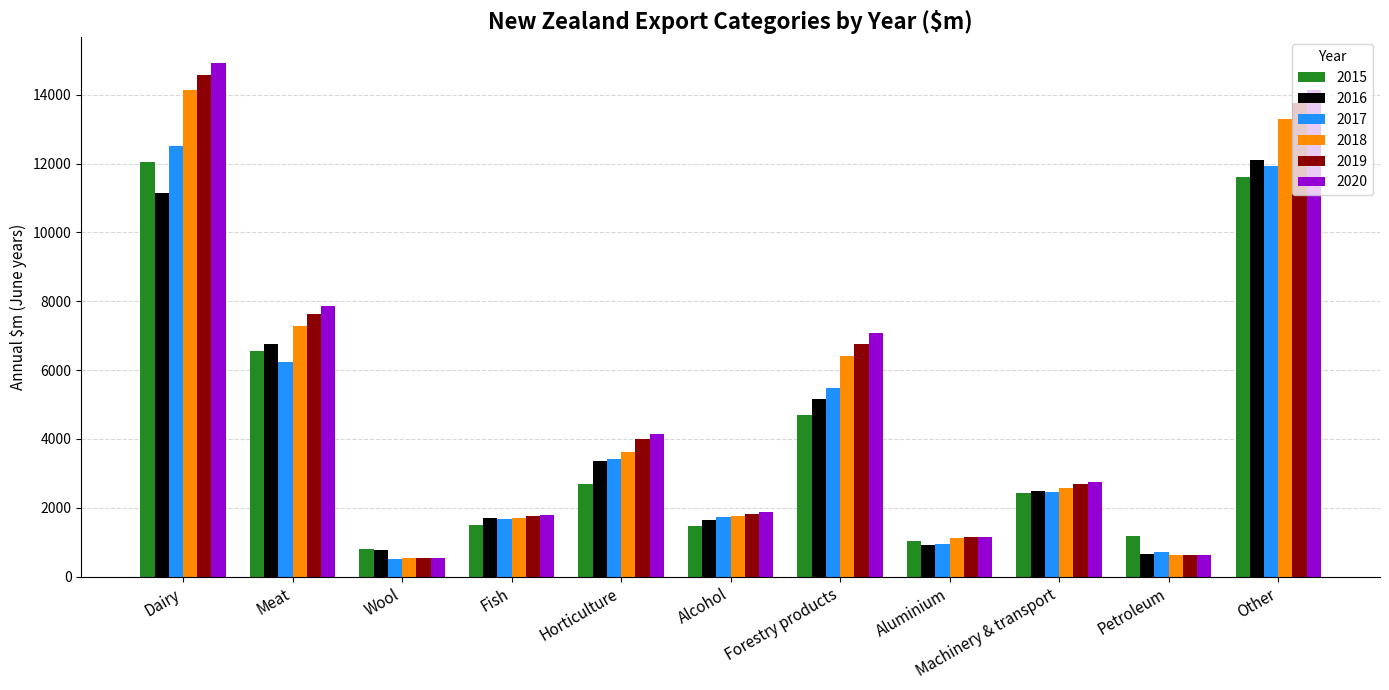

True or false: 2018 has a value of 802 at Fish.

False